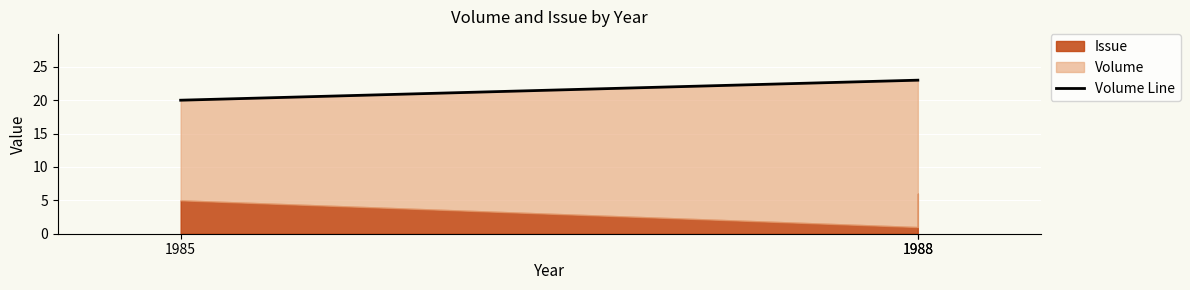

The chart shows a value of 33 at 1985. True or false?

False